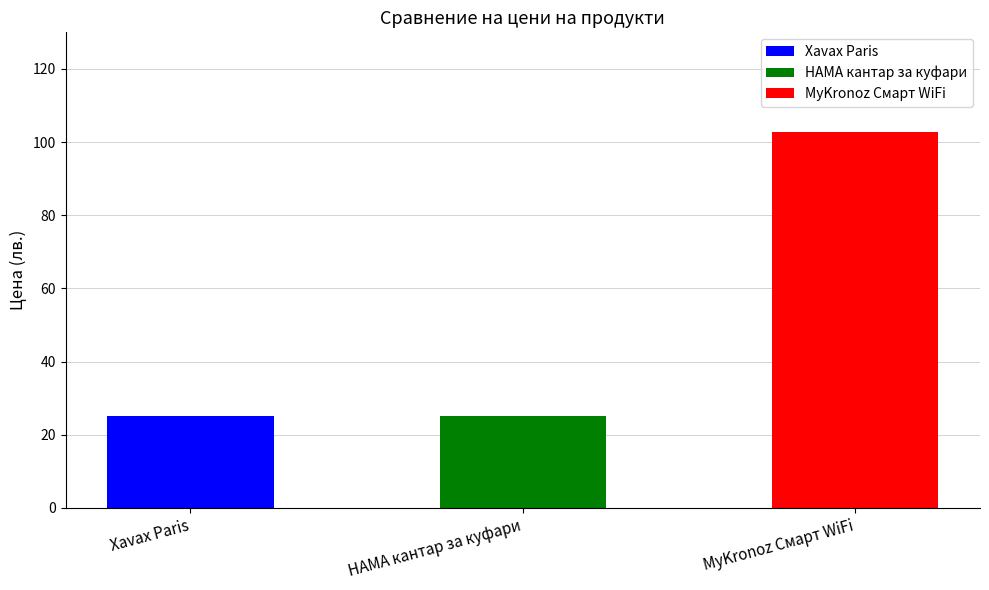

What is the minimum value shown in the chart?

25.0